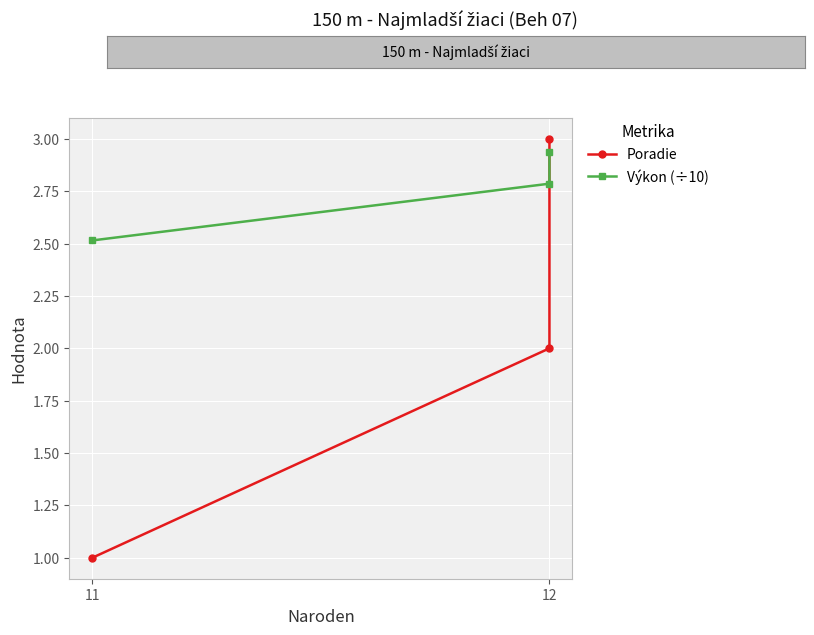

What is the value of the Poradie point at the 3rd from the left?

3.0